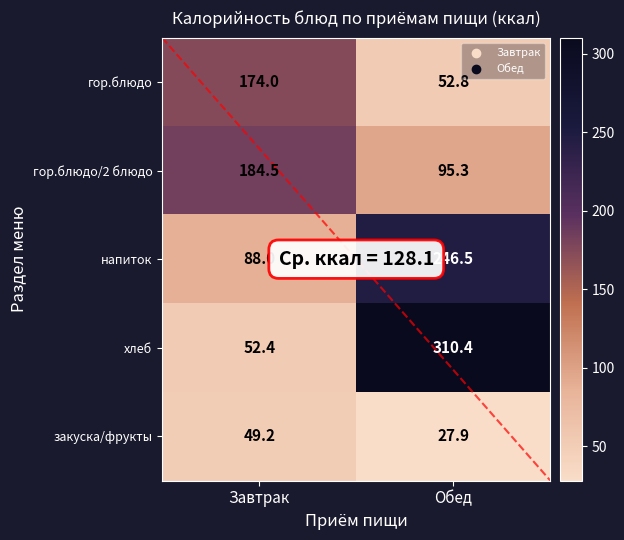

At which label does хлеб reach its peak?

Обед